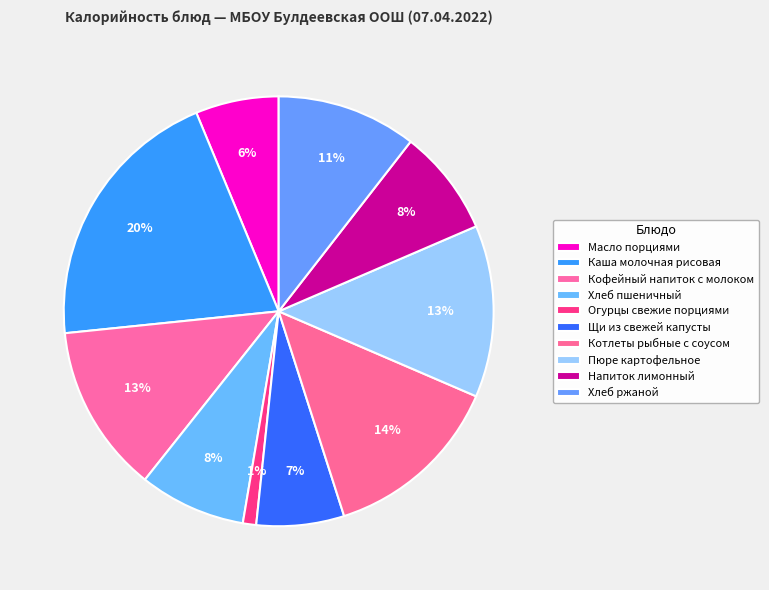

Count the number of slices in the pie.

10